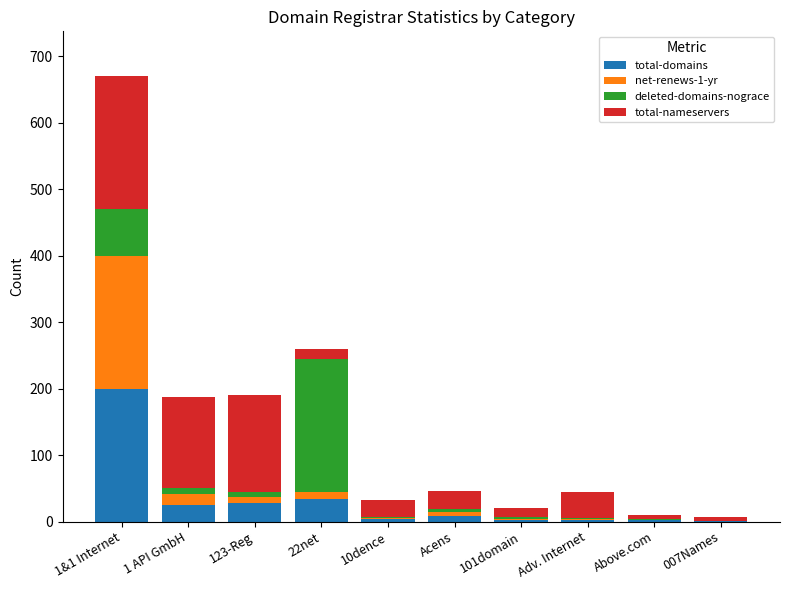

What is the maximum value for total-domains?

200.0